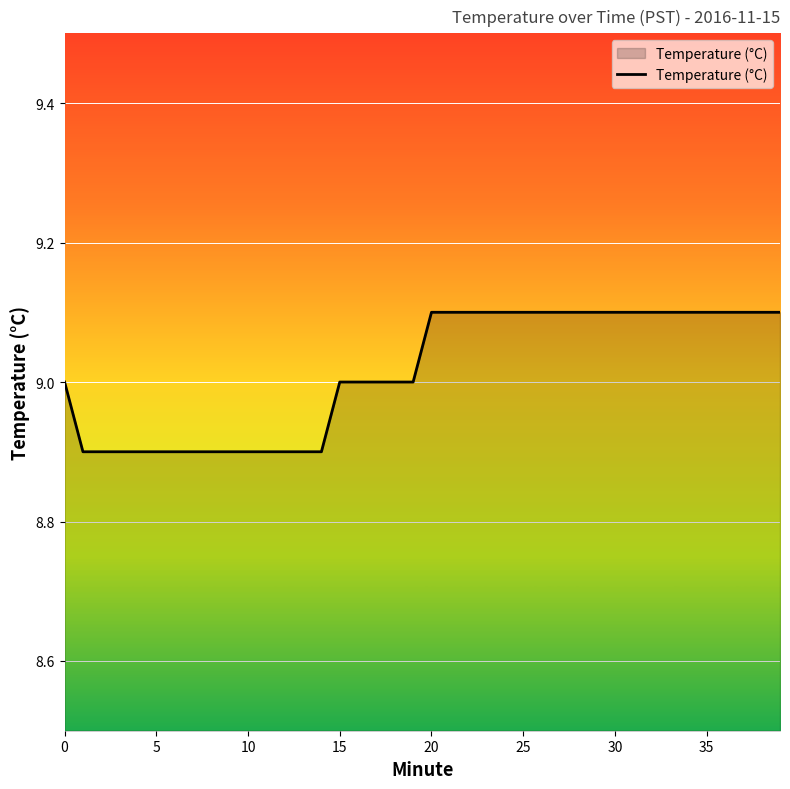

How many lines are shown in the chart?

1